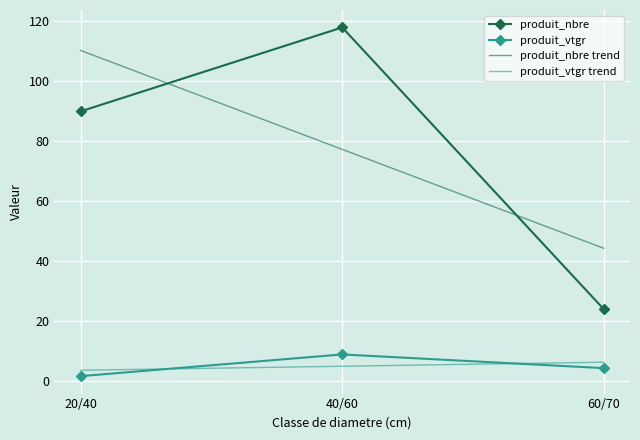

Rank the categories by produit_nbre trend value from highest to lowest.

20/40, 40/60, 60/70